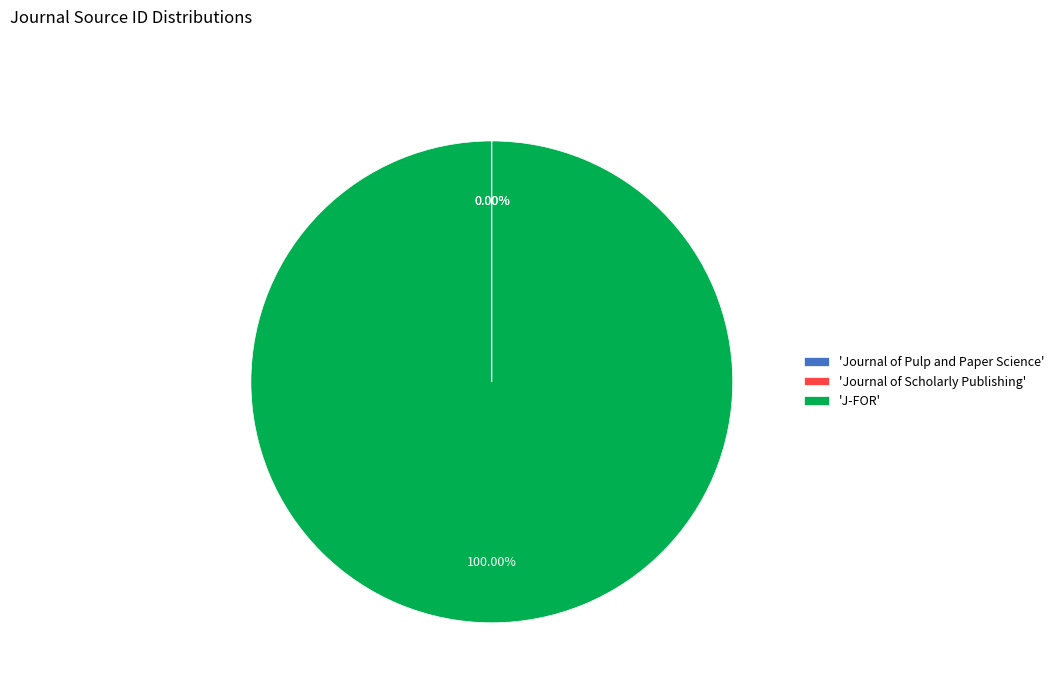

To the nearest percent, what is the average slice percentage?

33%